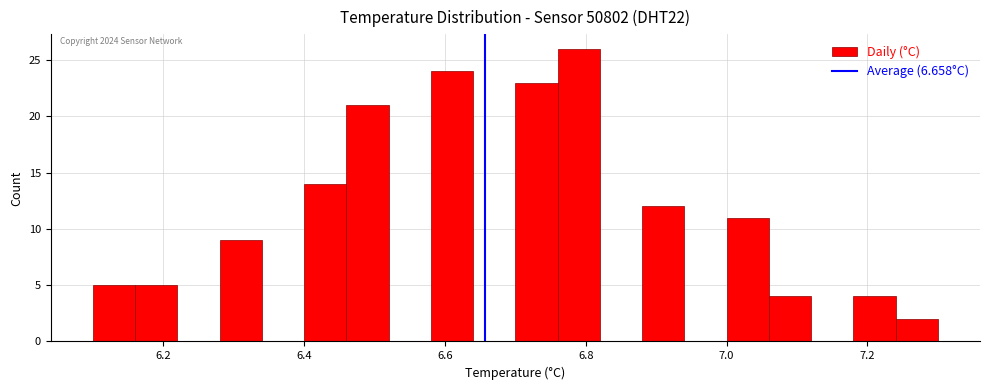

Read against the x-axis, roughly where is the centre of the tallest bar?

6.80